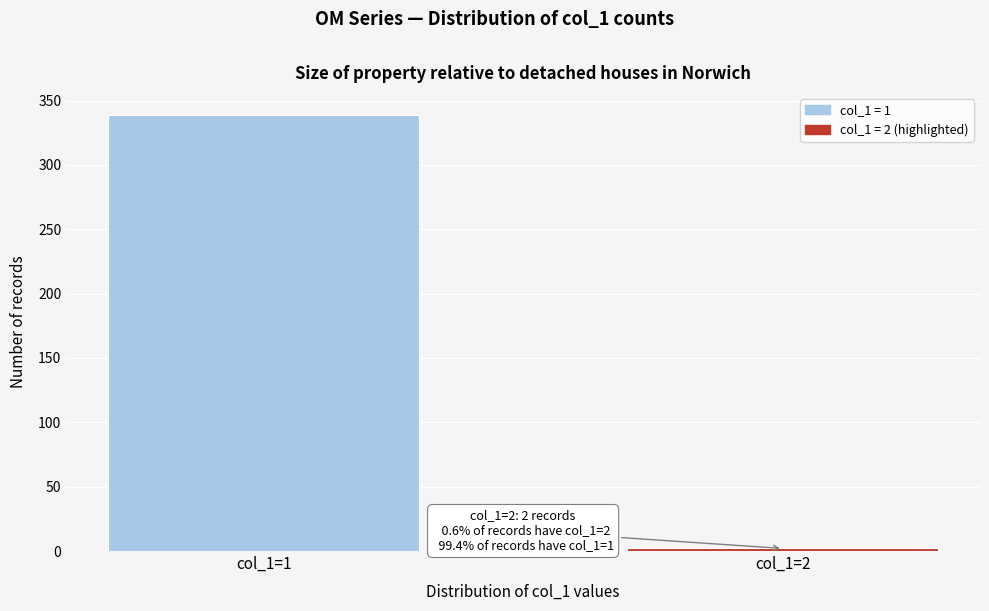

Reading left to right, extract all data points from this chart.

339	2